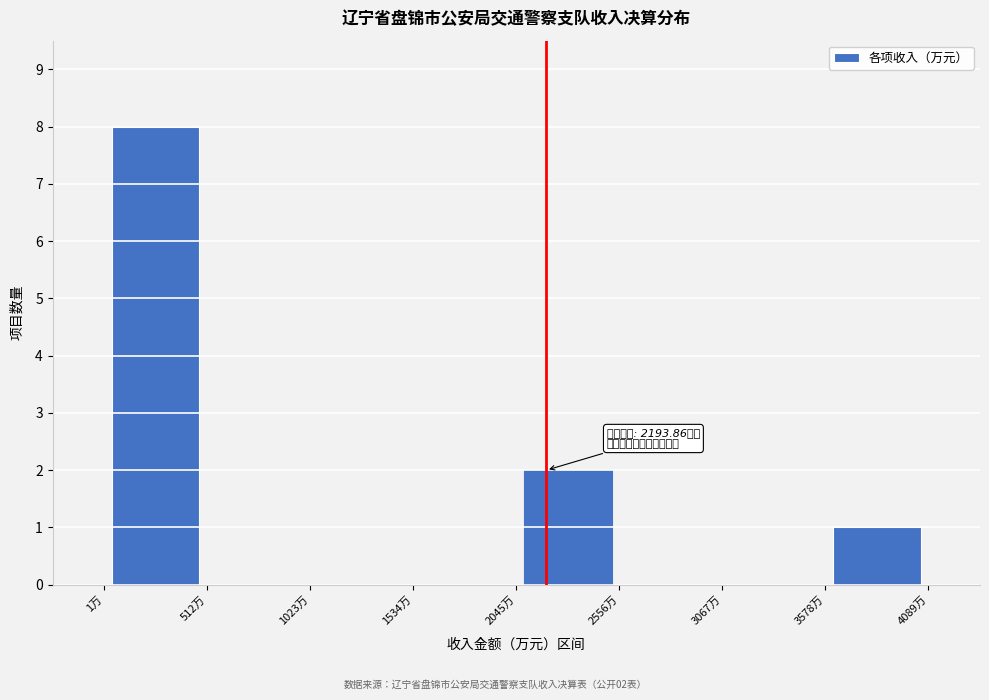

Which range on the x-axis has the tallest bar?

0 to 500